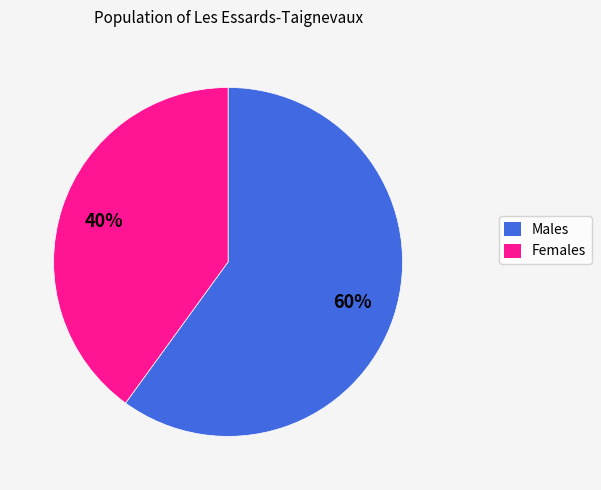

To the nearest percent, what is the average slice percentage?

50%